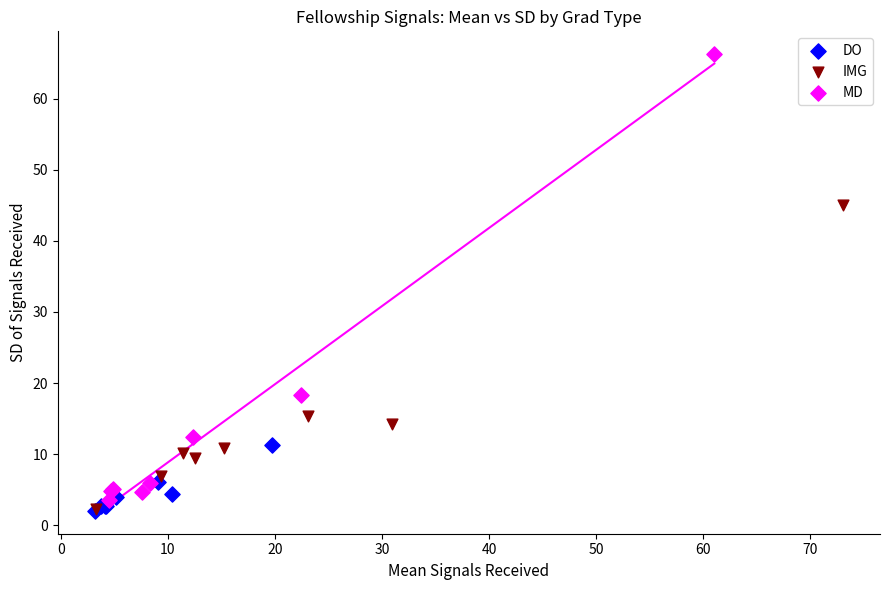

Which series has the widest spread of Y values?

MD